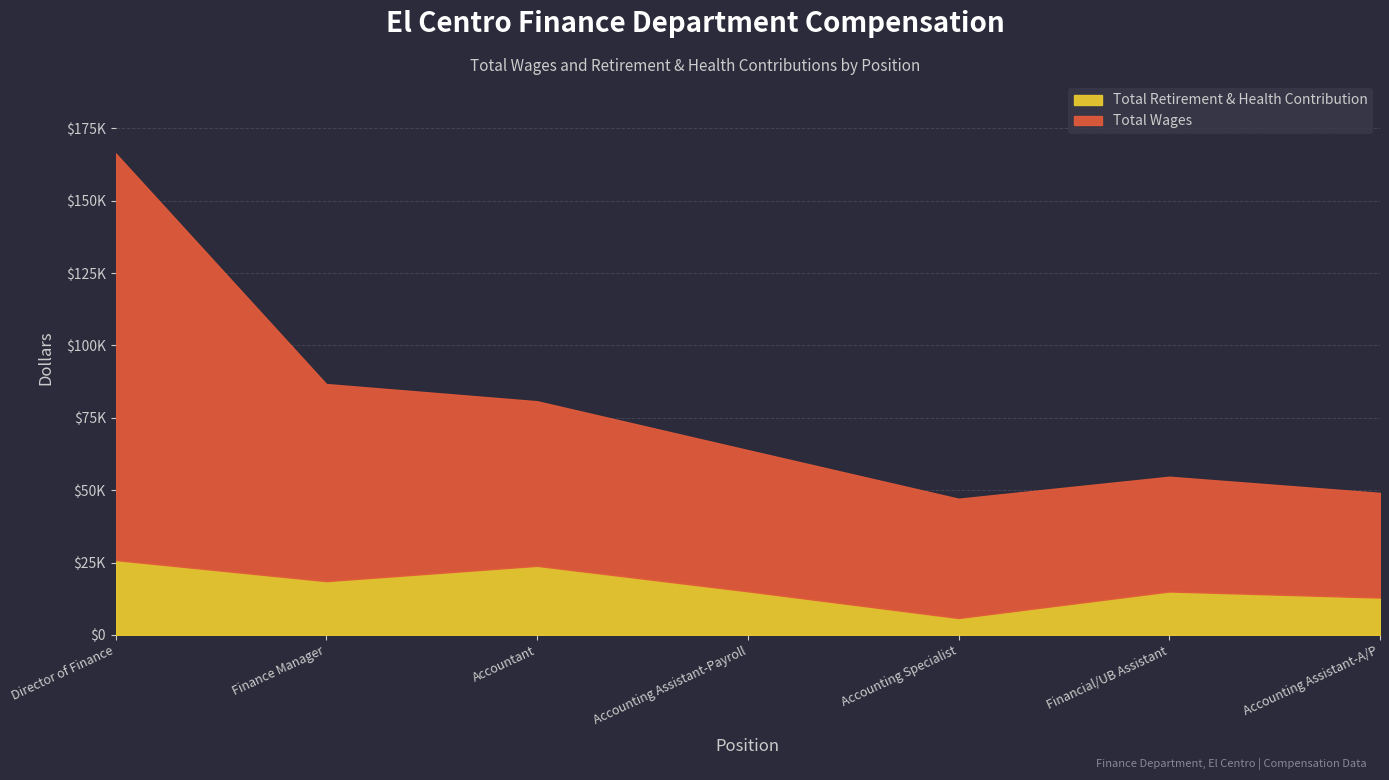

Where is the first local maximum for Total Retirement & Health Contribution?

Accountant